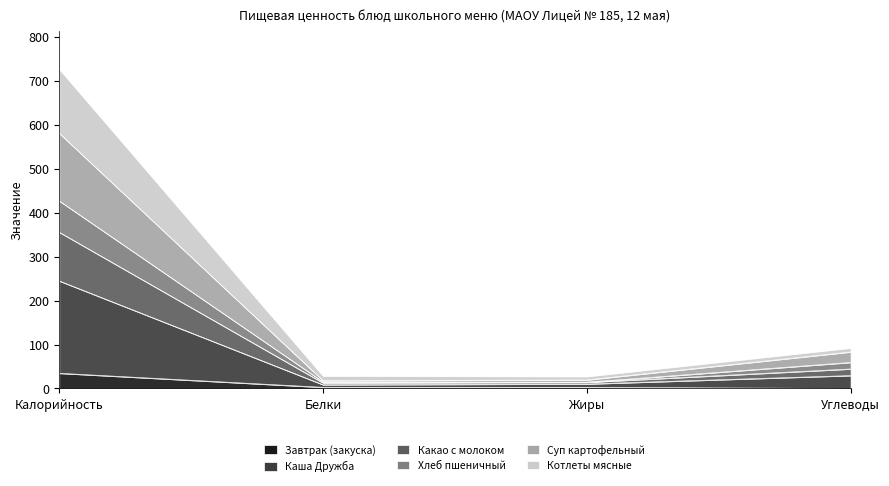

True or false: Завтрак (закуска) and Хлеб пшеничный intersect in this chart.

False